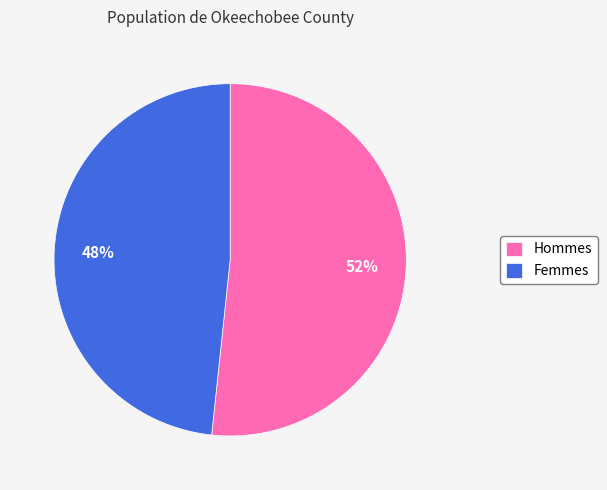

To the nearest percent, what is the average slice percentage?

50%